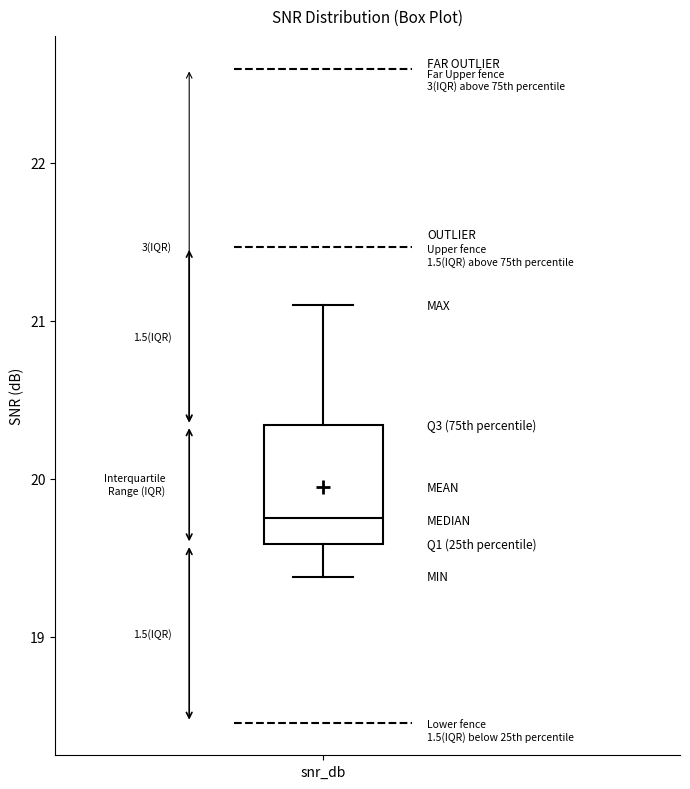

Read this box plot against the y-axis: the position of the median line, the range covered by the box, and the ends of both whiskers. The values are not printed on the chart, so give them approximately, as read against the axis.

median 19.8, box 19.6 to 20.3, whiskers 19.4 to 21.1